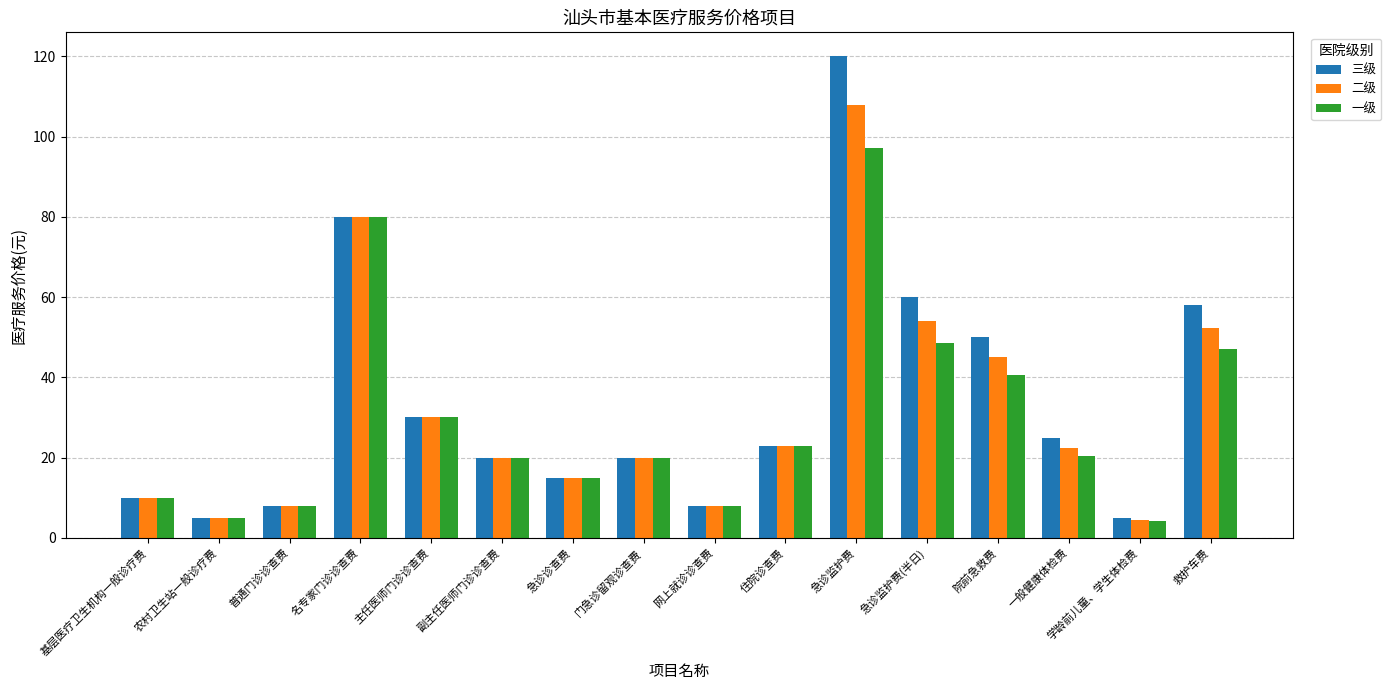

How many data points in 三级 are less than 23?

8